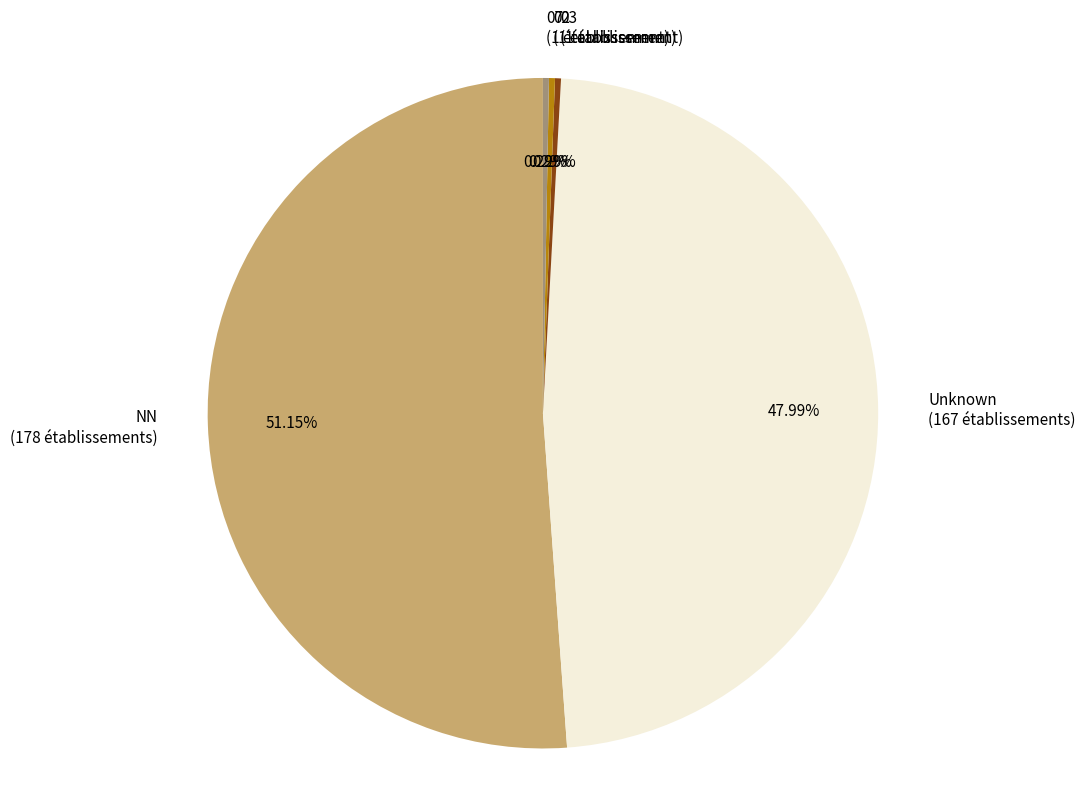

Which category accounts for the majority?

NN (178 établissements)